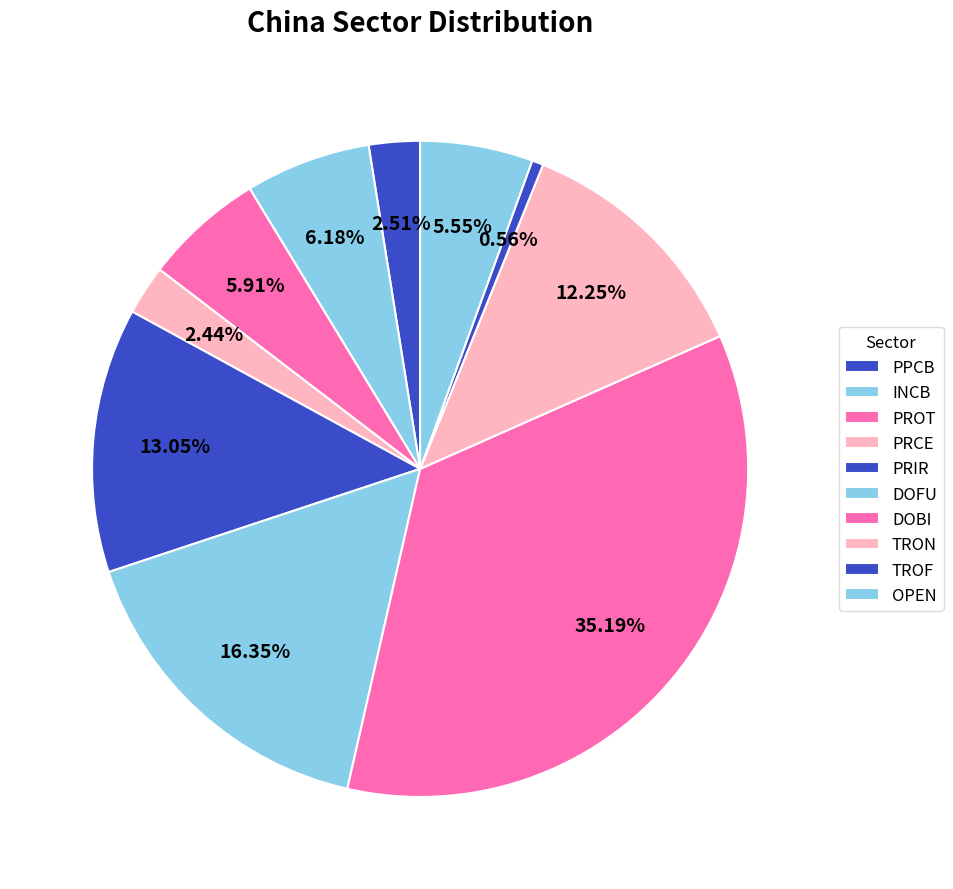

Count the number of slices in the pie.

10